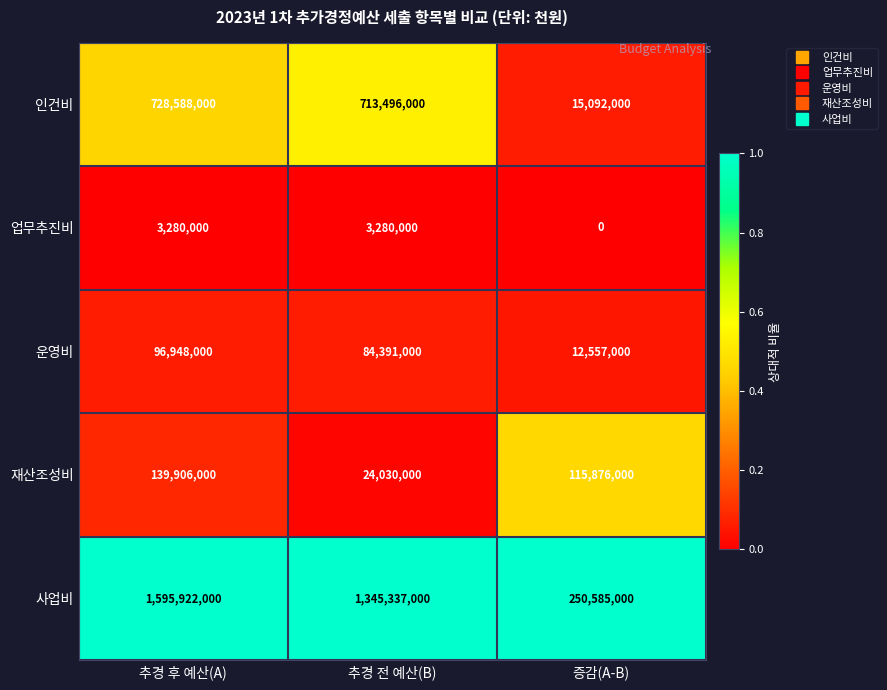

At how many categories does at least one series exceed 0?

3